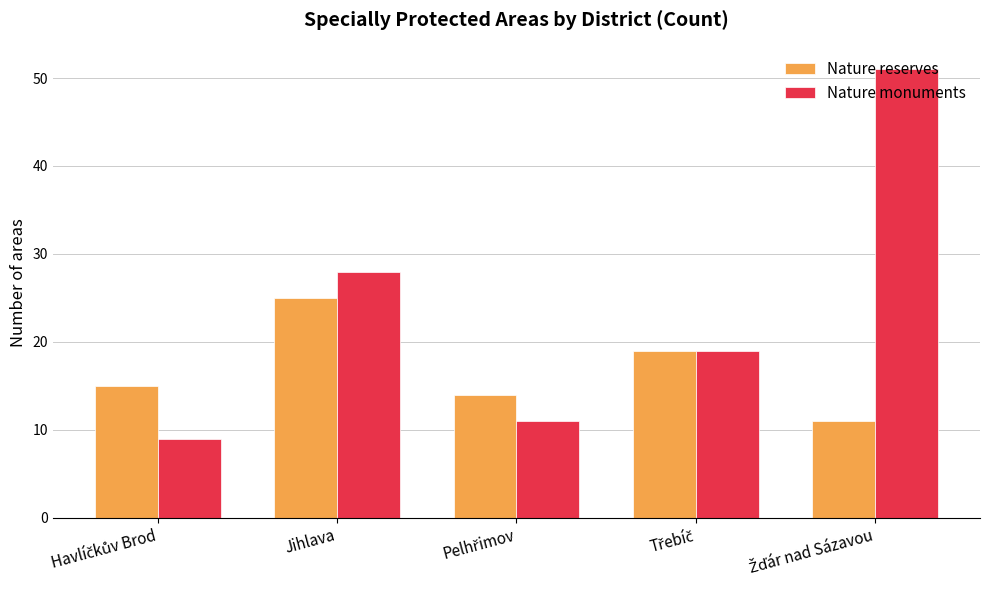

Is it true that Nature monuments equals 38 at Jihlava?

False